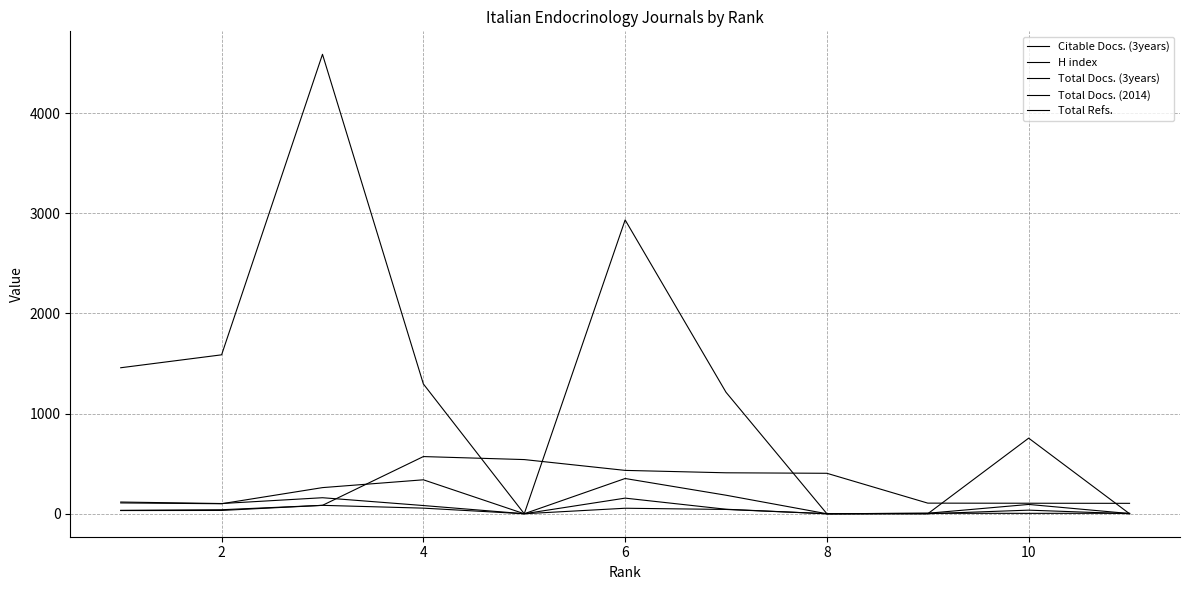

Does the chart have visible grid lines?

Yes